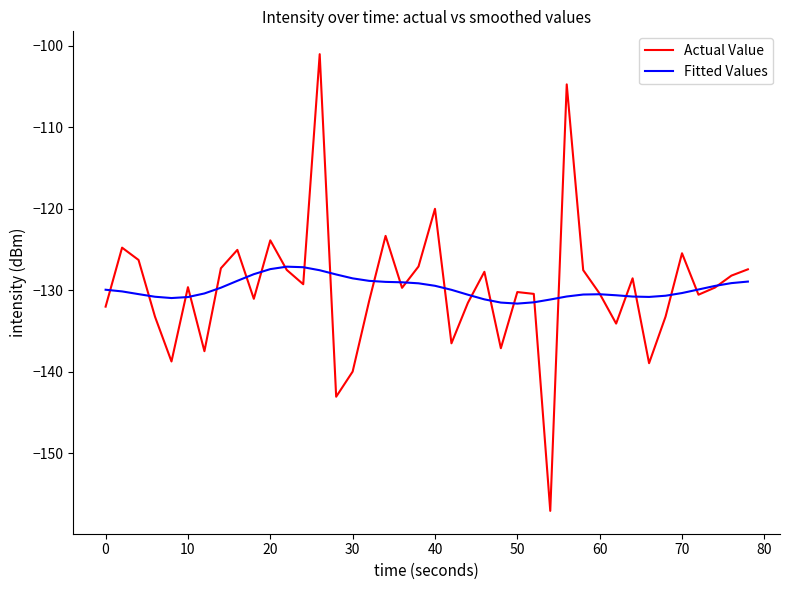

Rank the series by their maximum value, from highest to lowest.

Actual Value, Fitted Values